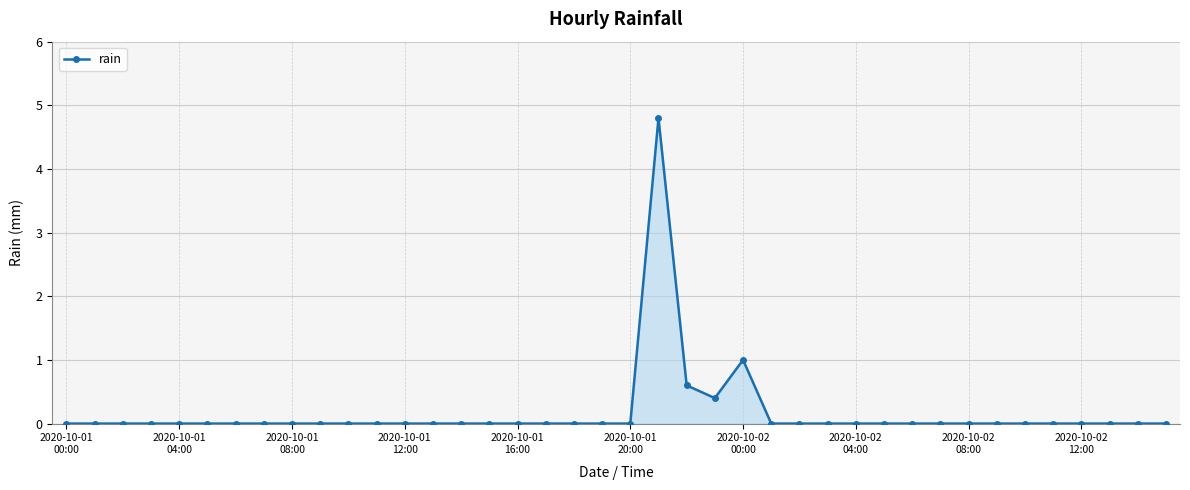

What is the maximum value shown in the chart?

4.8